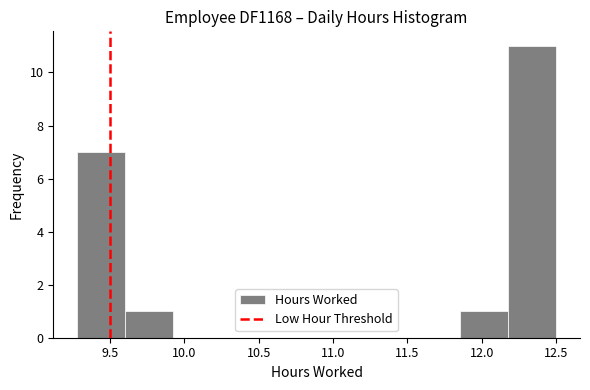

Reading left to right, list every bar in this chart as the range it spans on the x-axis followed by its height. Neither the bar edges nor the heights are printed on the chart, so give them approximately, as read against the axes.

9.30 to 9.60: 7
9.60 to 9.90: 1
9.90 to 10.25: 0
10.25 to 10.55: 0
10.55 to 10.90: 0
10.90 to 11.20: 0
11.20 to 11.55: 0
11.55 to 11.85: 0
11.85 to 12.20: 1
12.20 to 12.50: 11